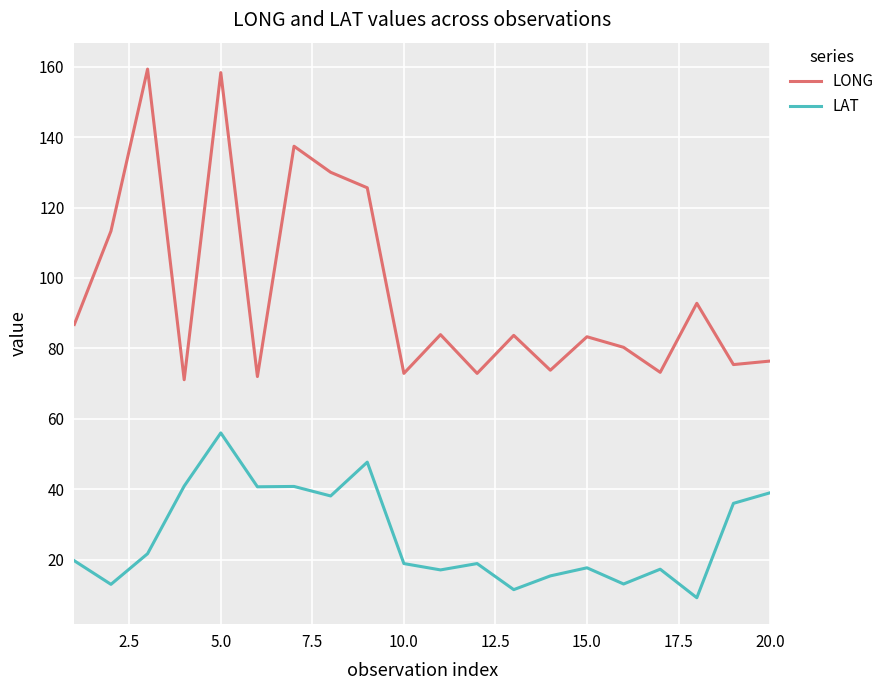

What is the difference between the maximum and minimum values in the LONG series?

88.2